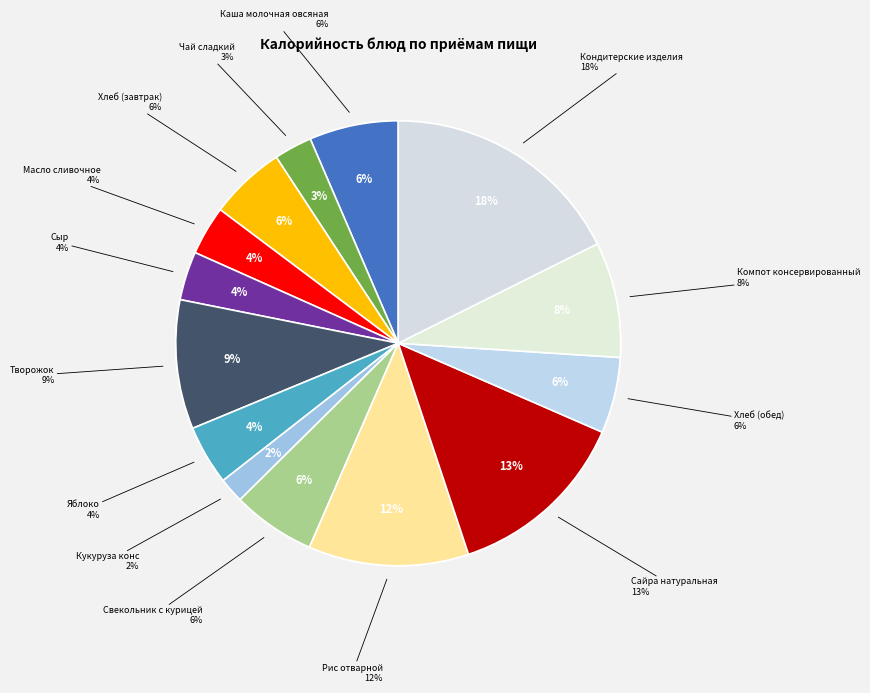

Which has a higher value, Каша молочная овсяная or Яблоко?

Каша молочная овсяная